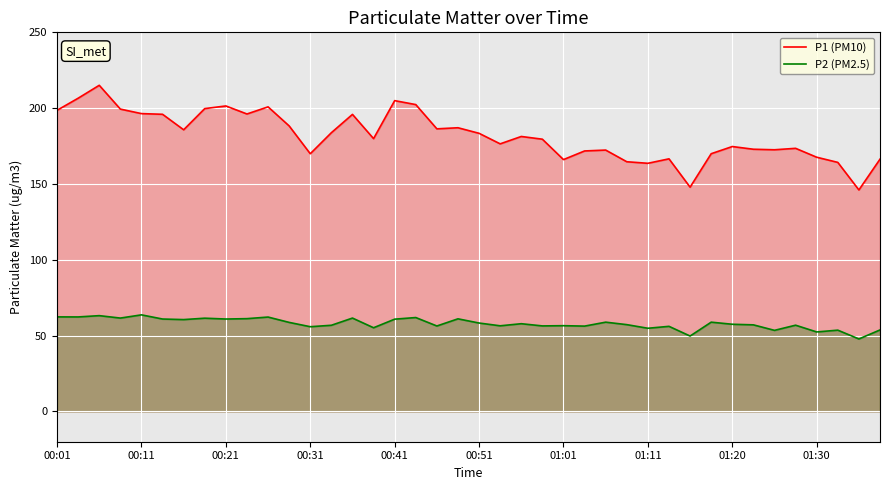

What is the difference between the maximum and minimum values in the P1 (PM10) series?

69.0